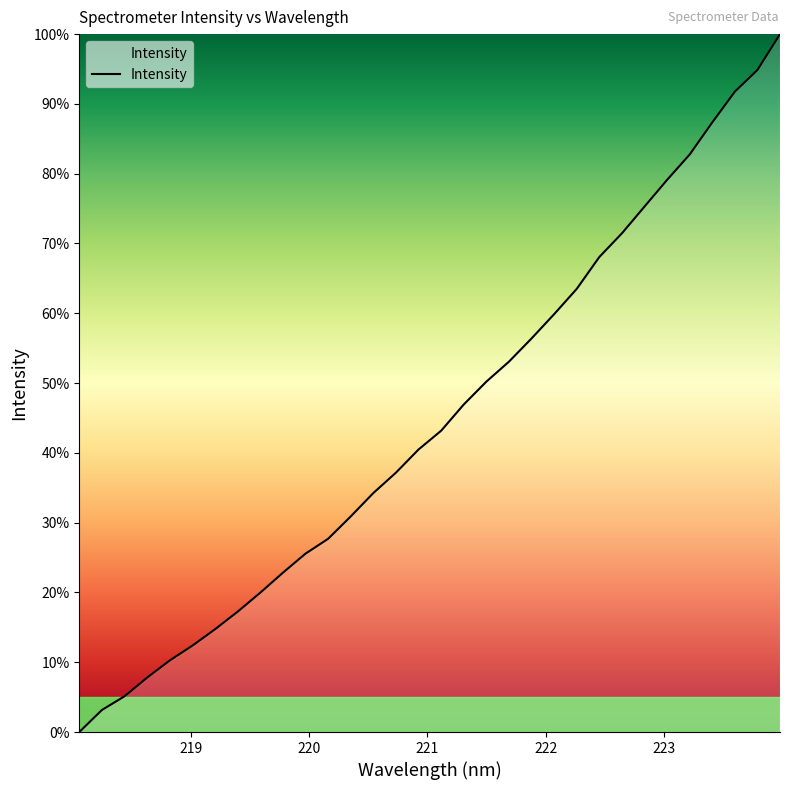

How many lines are shown in the chart?

1